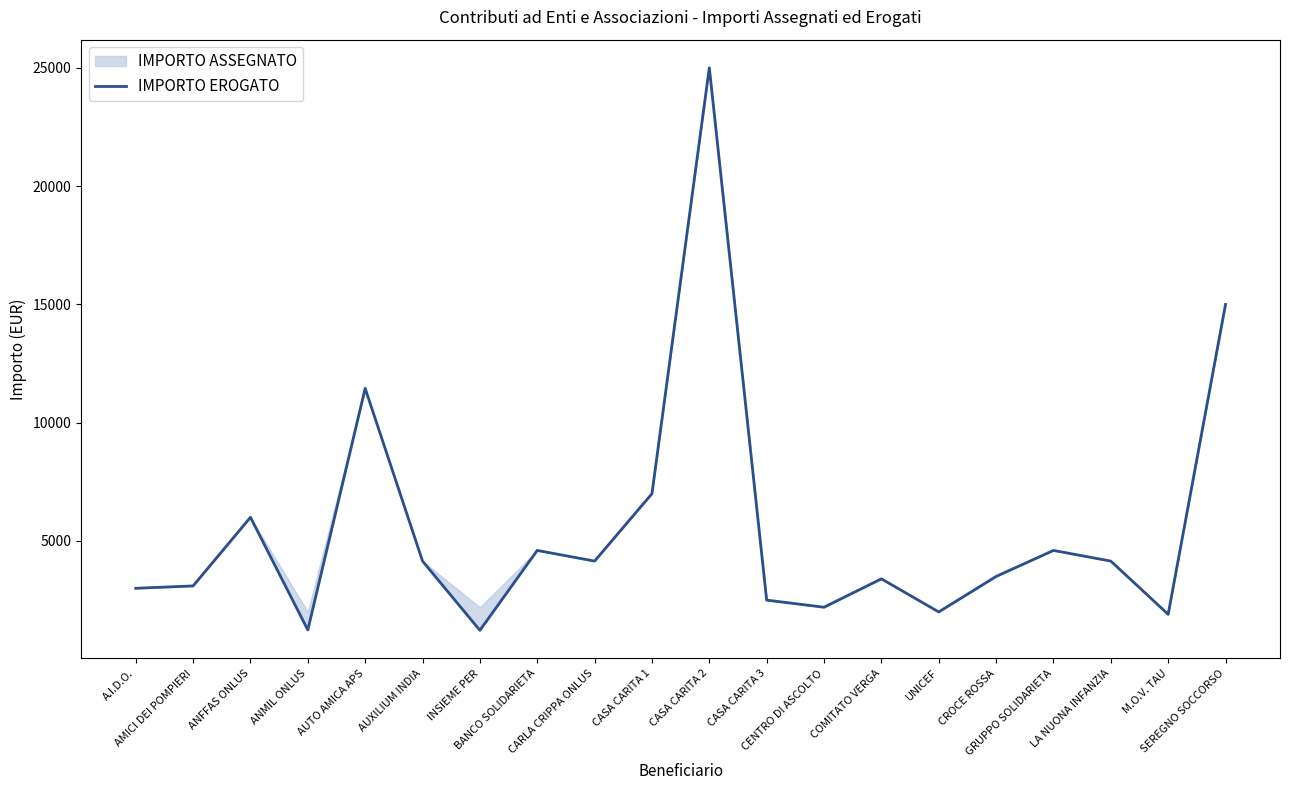

At which category does the data reach its first local peak?

ANFFAS ONLUS